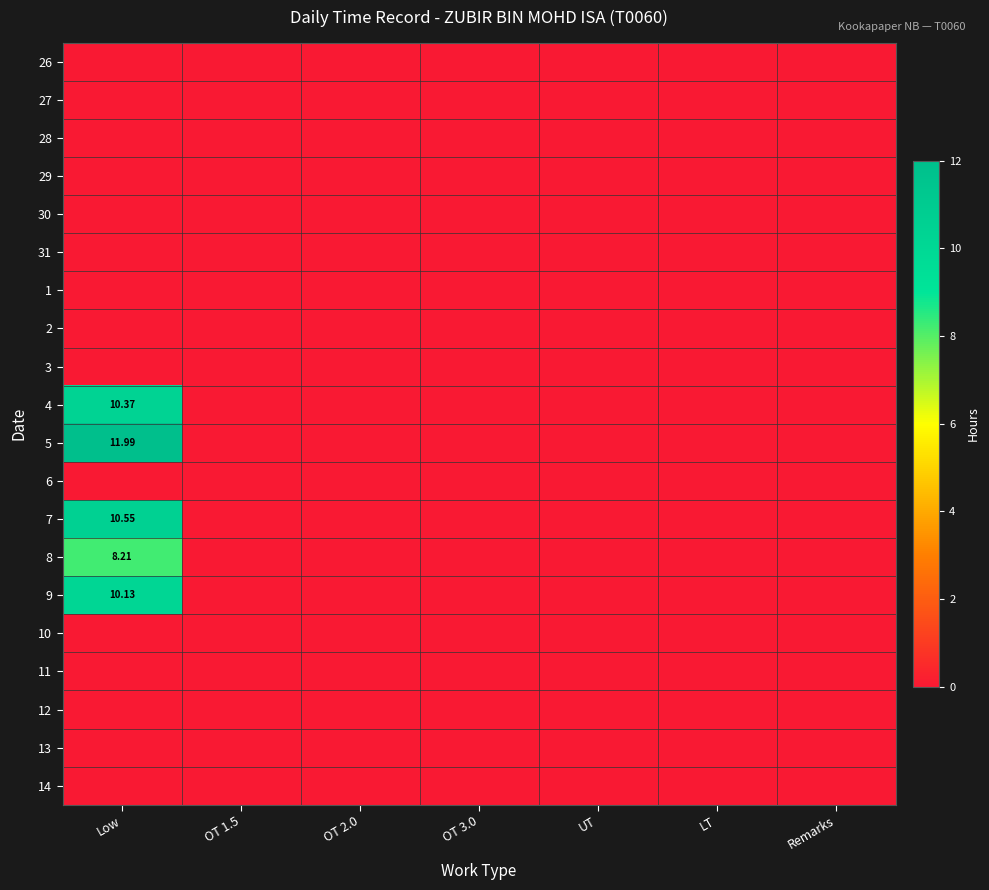

What is the difference between the 9 values at Low and OT 1.5?

10.1